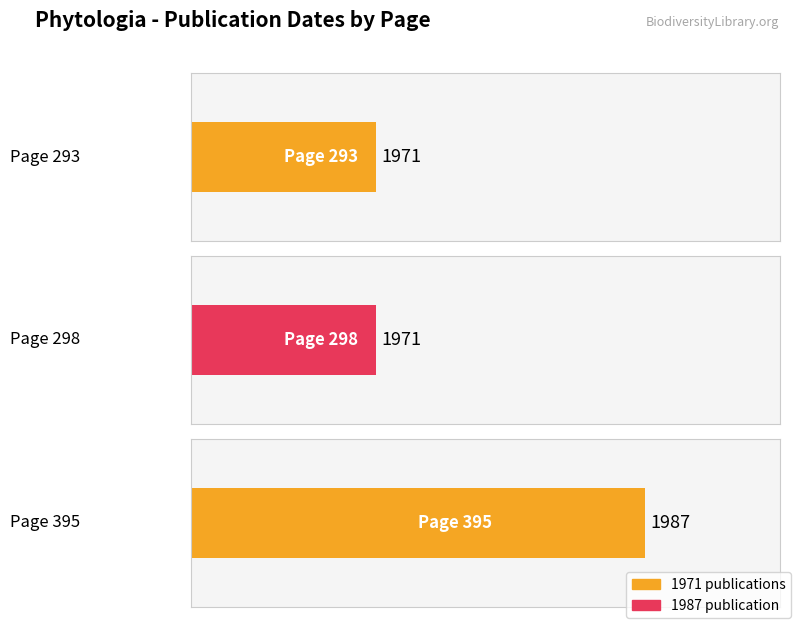

Approximately how many times larger is the value at Page 293 compared to Page 298?

1.0